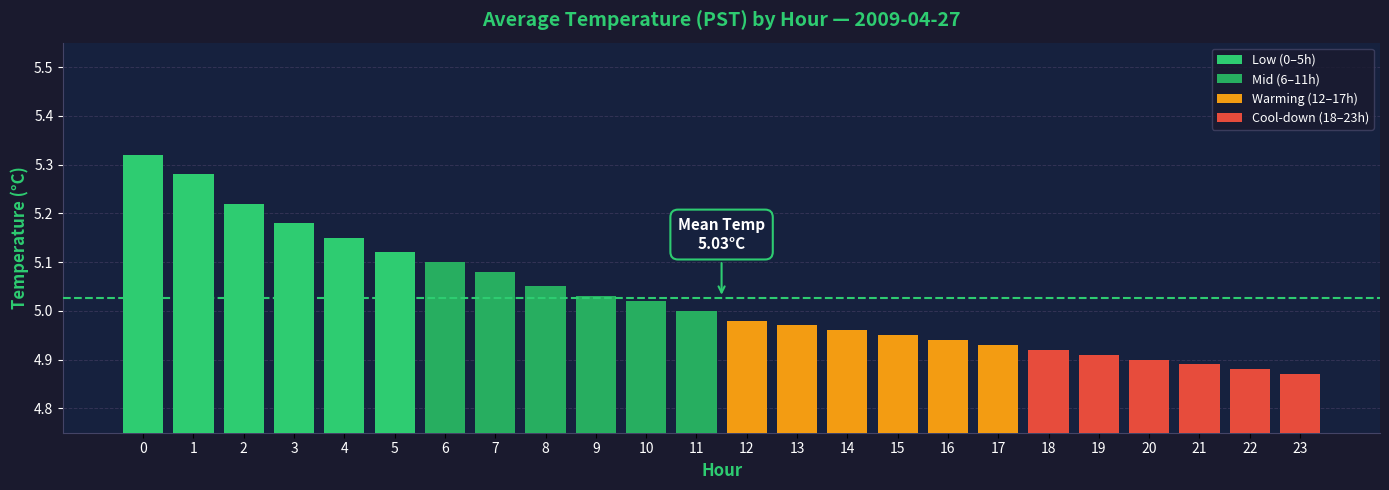

Are the bars horizontal?

No